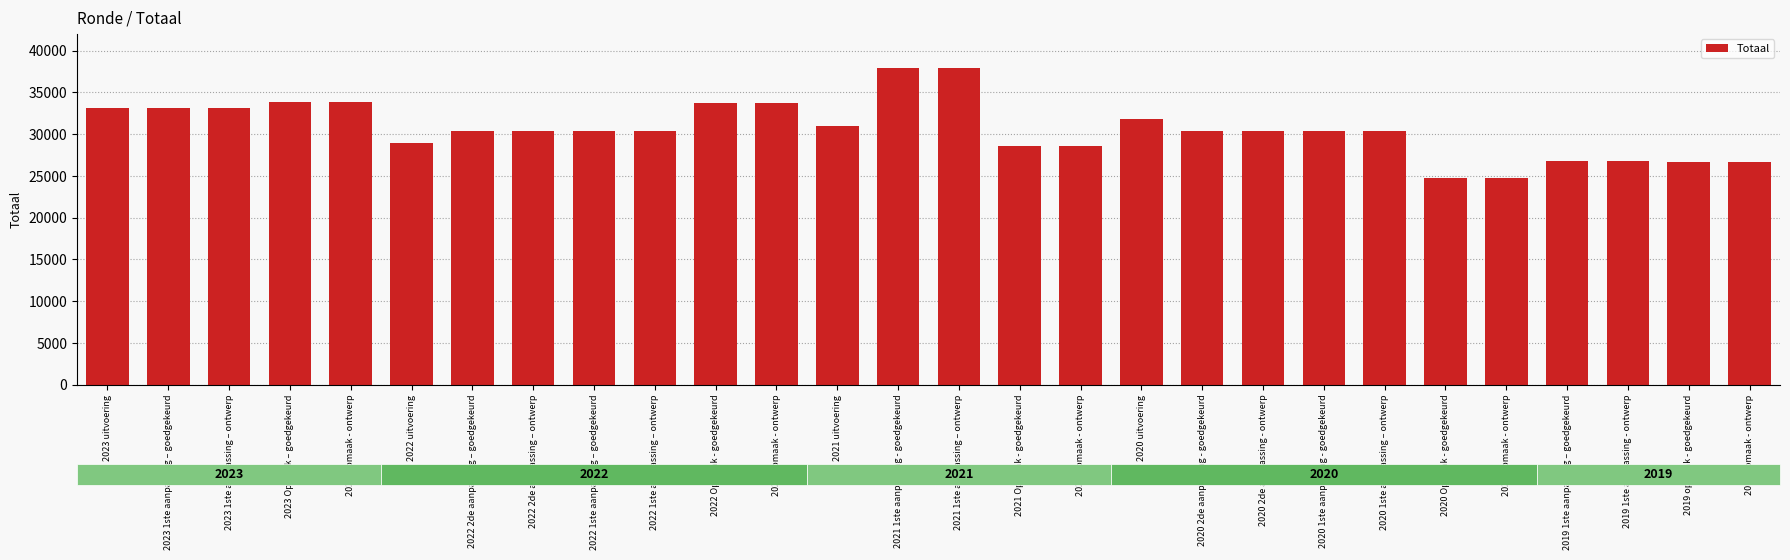

How many bars are there in total?

28